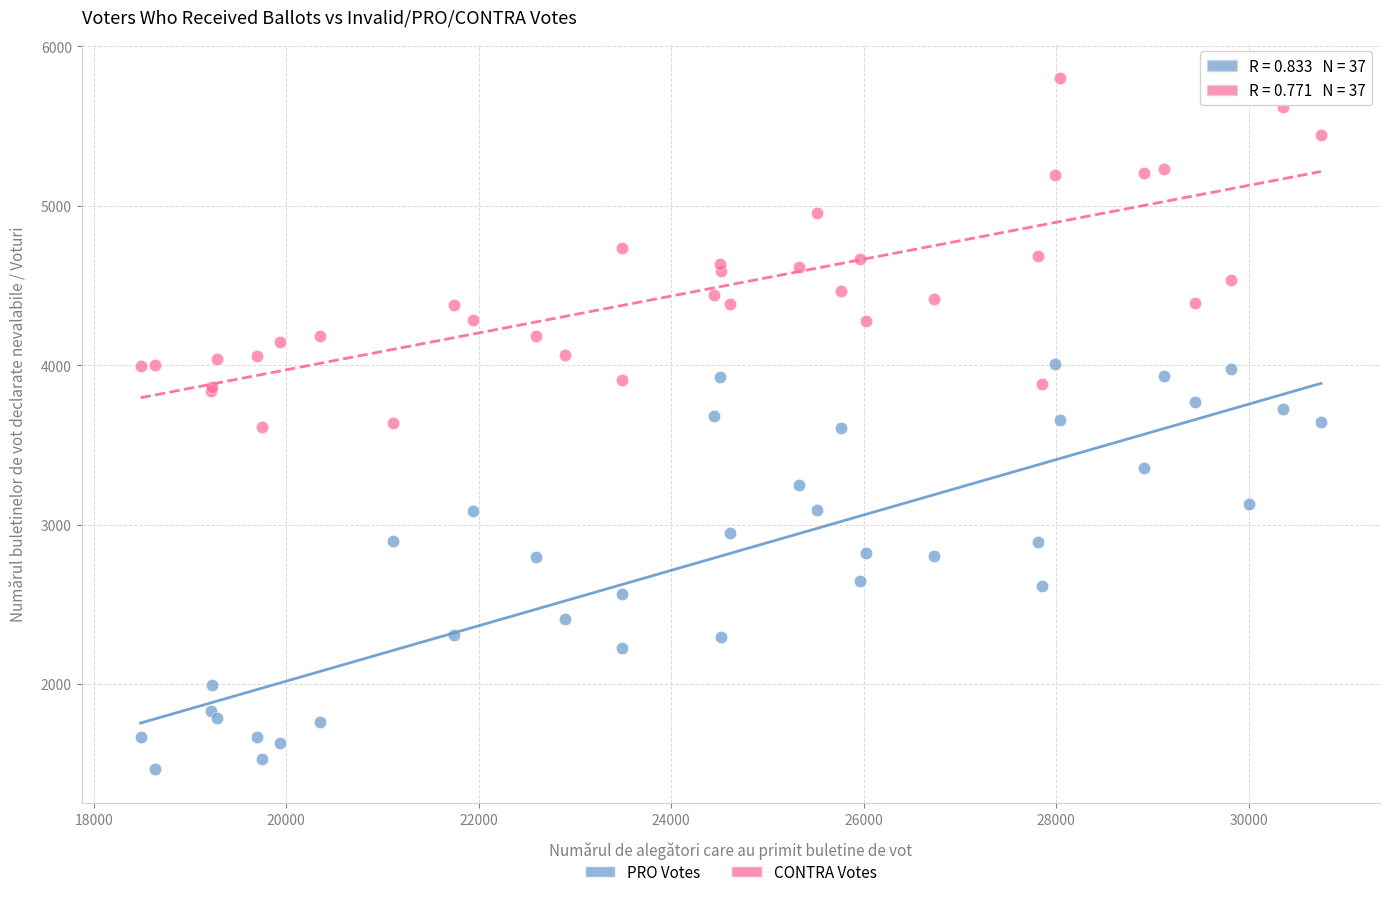

Which series has the widest spread of Y values?

PRO Votes